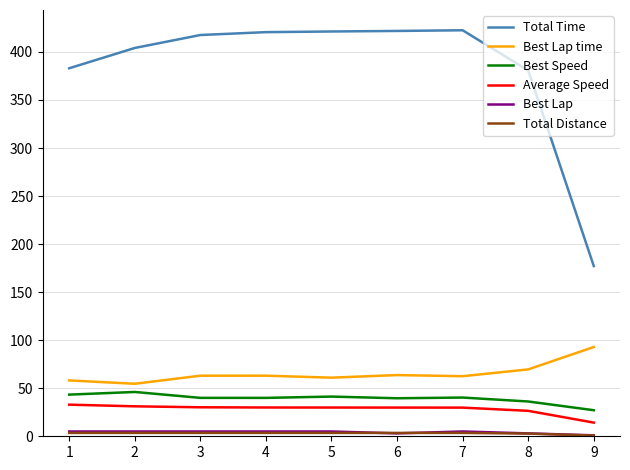

How many lines are shown in the chart?

6